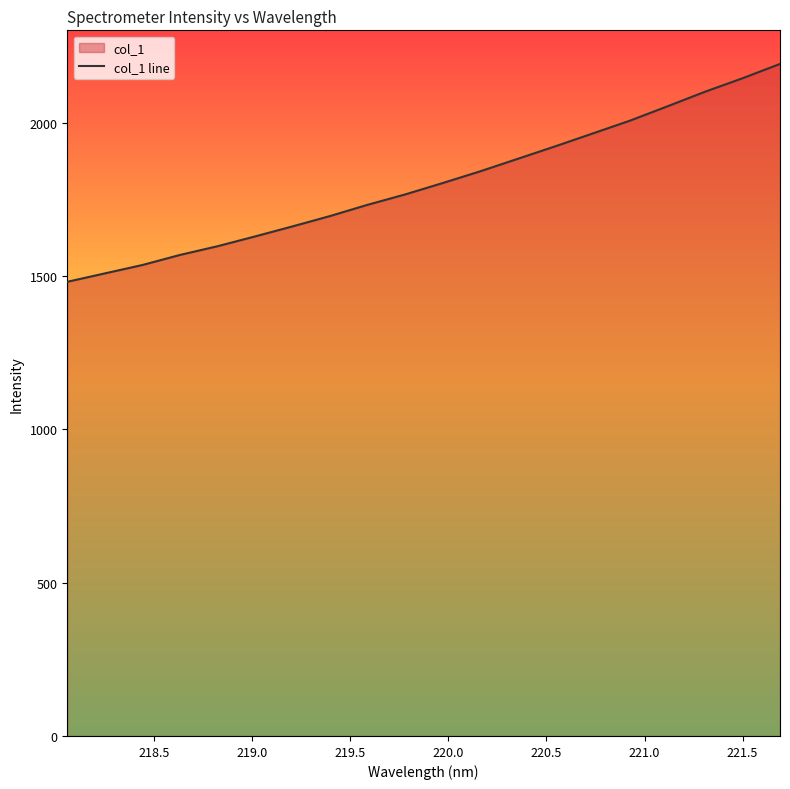

What is the smallest value displayed?

1481.0